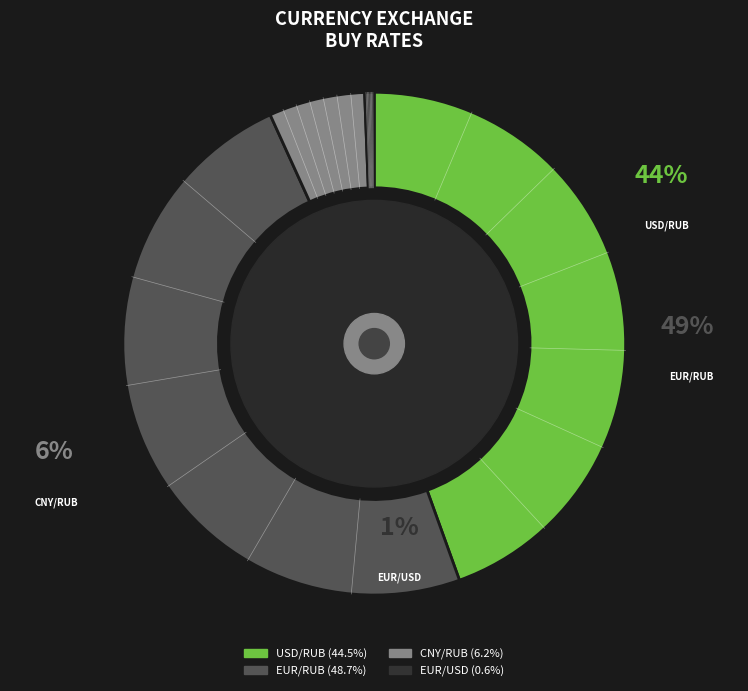

Which slice is the smallest?

EUR/USD